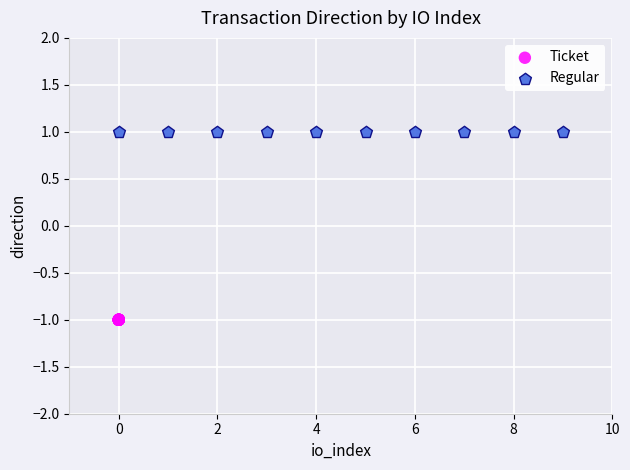

Which series reaches the minimum Y coordinate?

Ticket